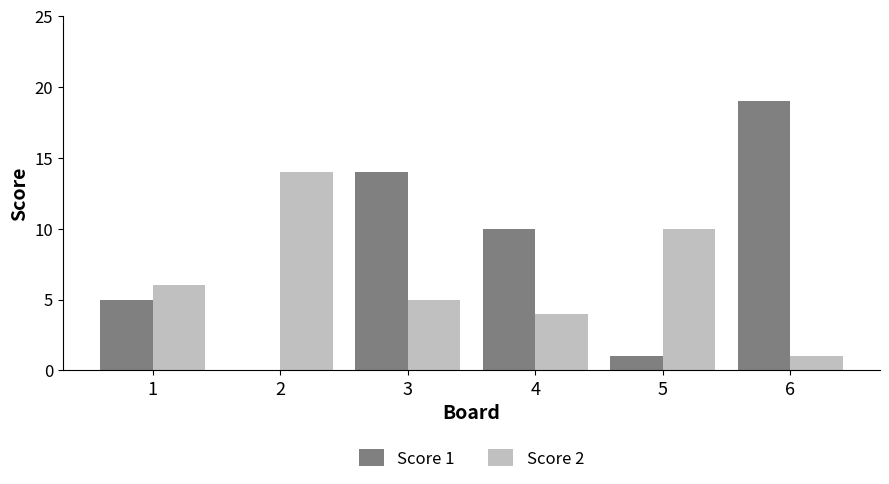

How many data points does each series have?

6